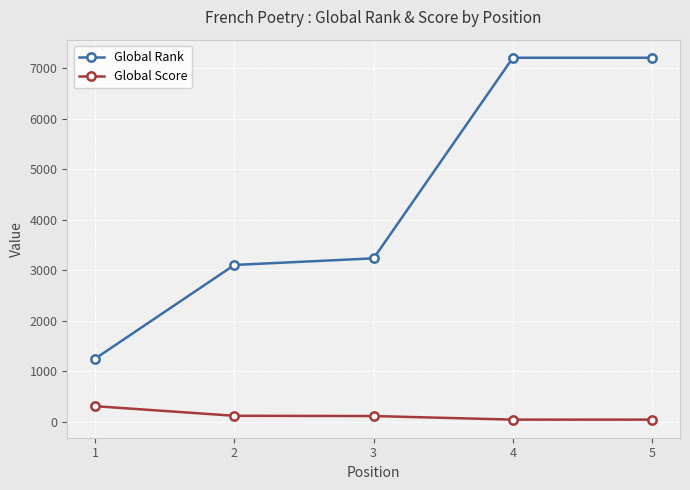

Which series has the largest range (max minus min)?

Global Rank